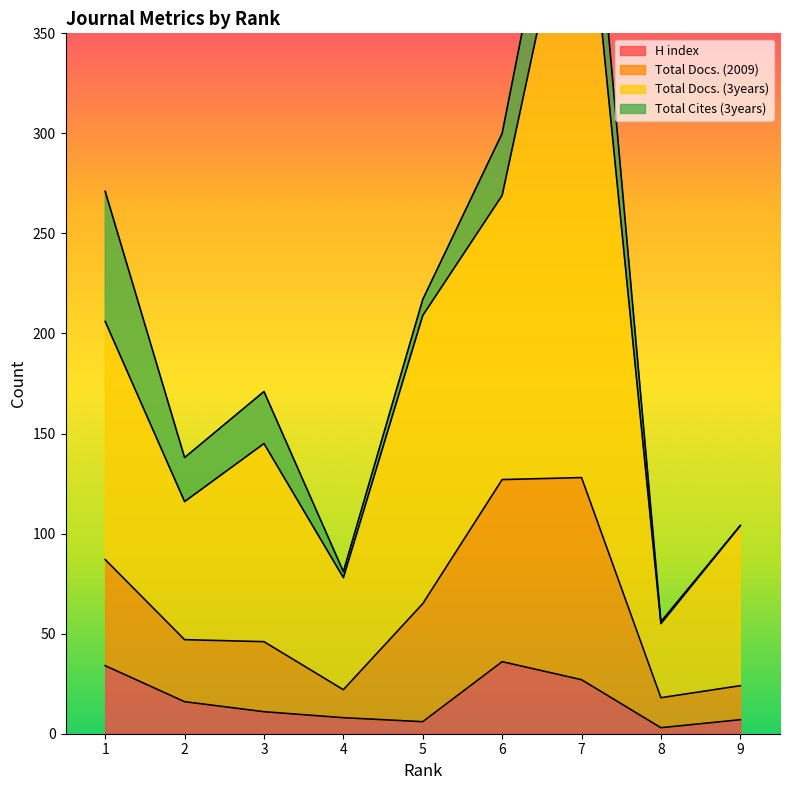

The H index series shows 27 at 7. True or false?

True